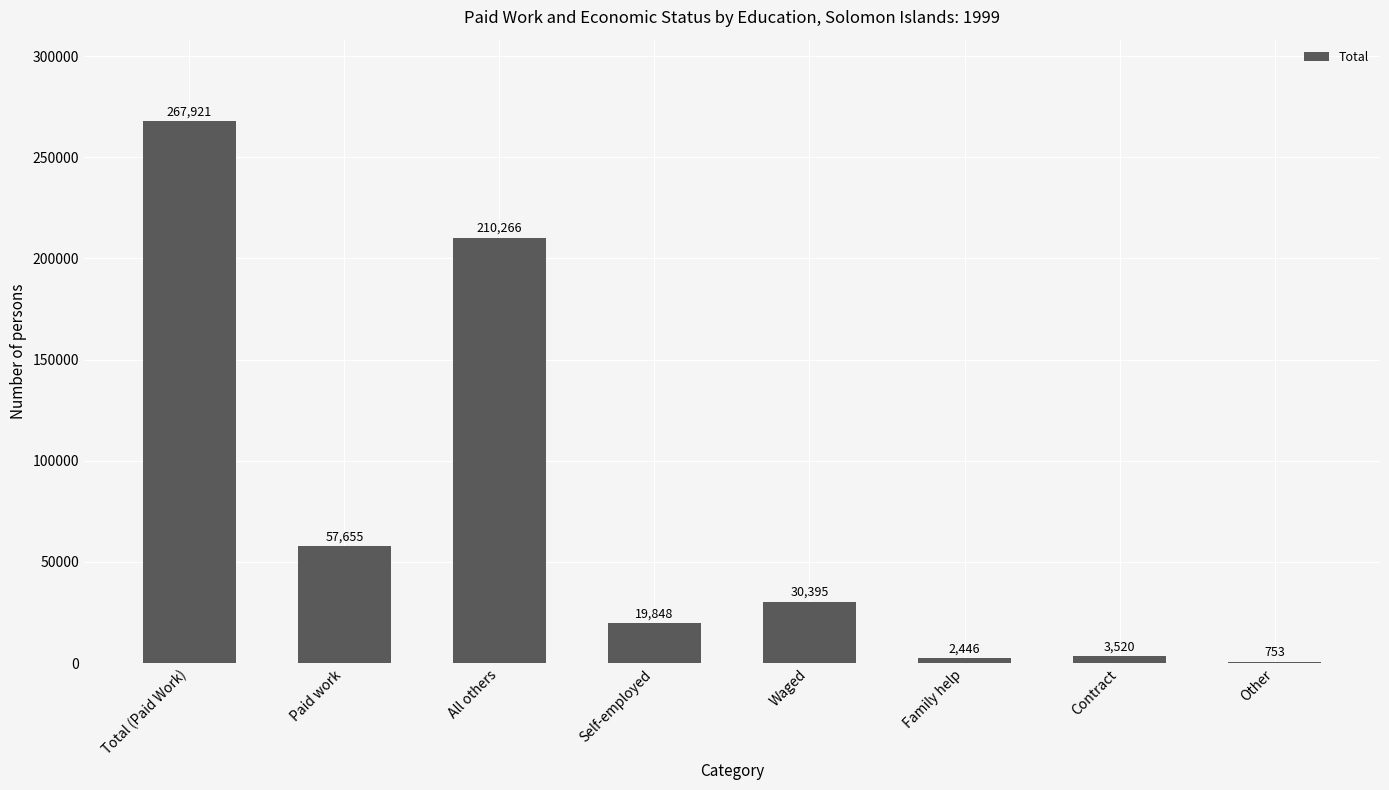

What is the greatest value displayed?

267921